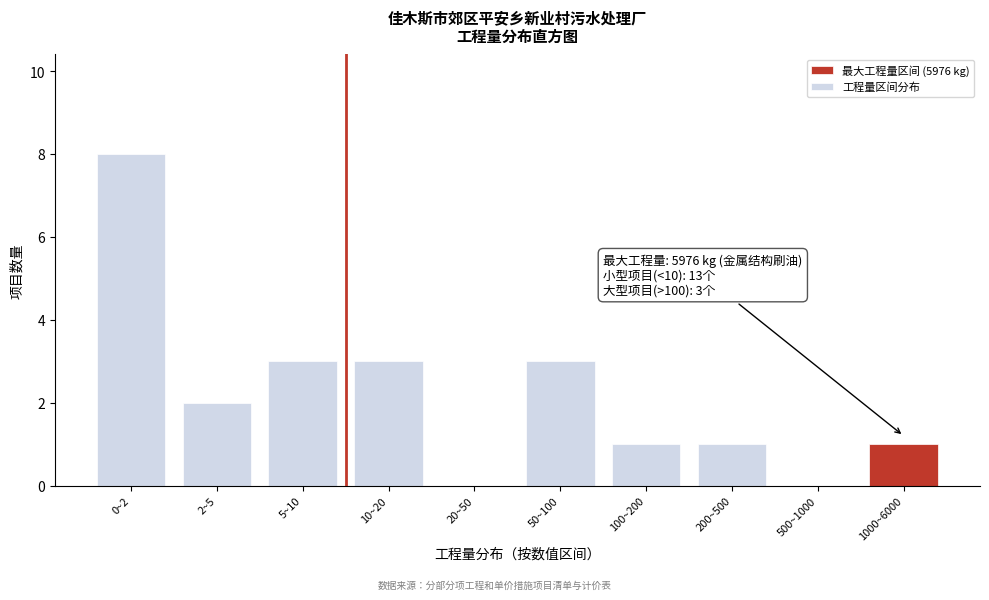

Reading right to left, transcribe all the data shown in this chart.

1000~6000=1	500~1000=0	200~500=1	100~200=1	50~100=3	20~50=0	10~20=3	5~10=3	2~5=2	0~2=8